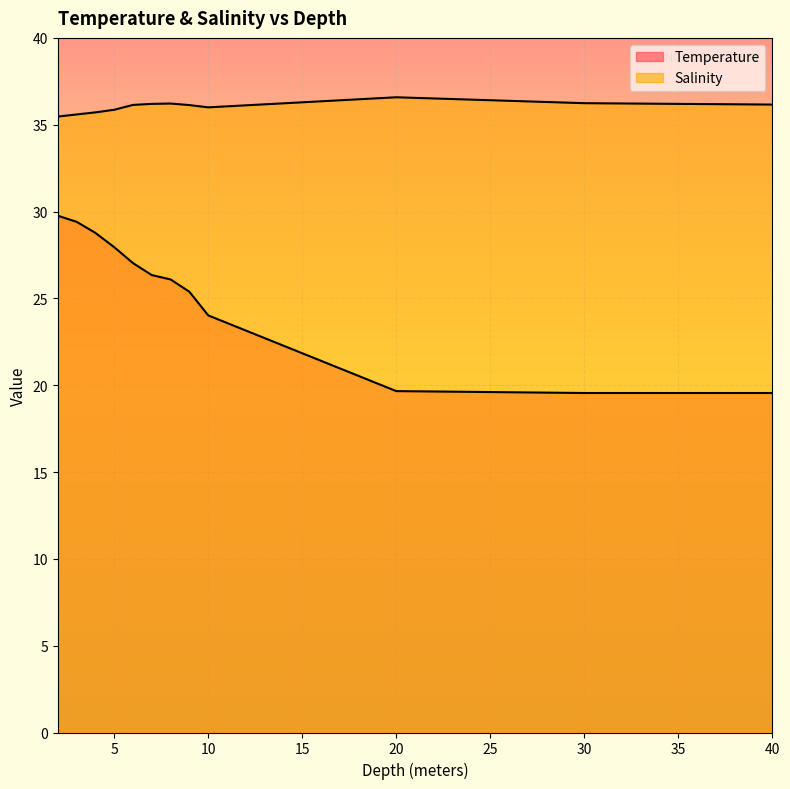

How many interior local valleys does the Salinity series have?

1